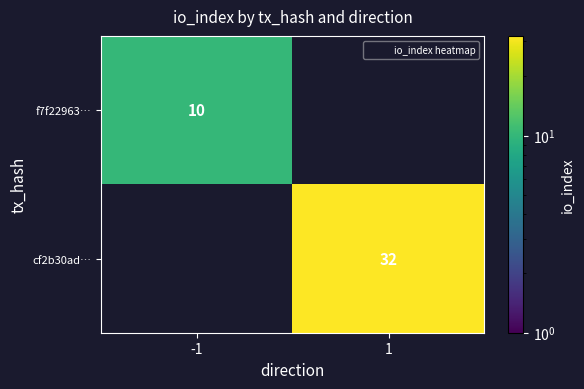

Is it true that cf2b30ad… equals 17.2 at 1?

False